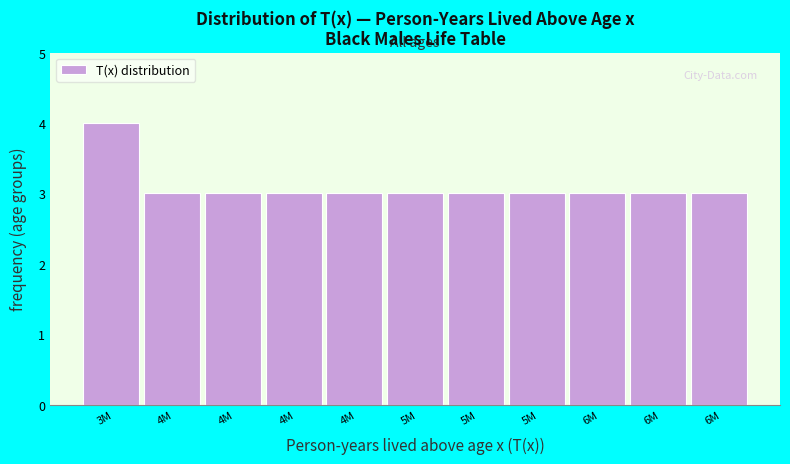

Does the chart contain any negative values?

No